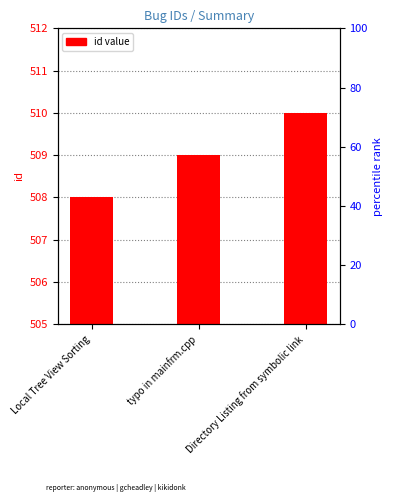

What is the label of the 1st bar from the left?

Local Tree View Sorting